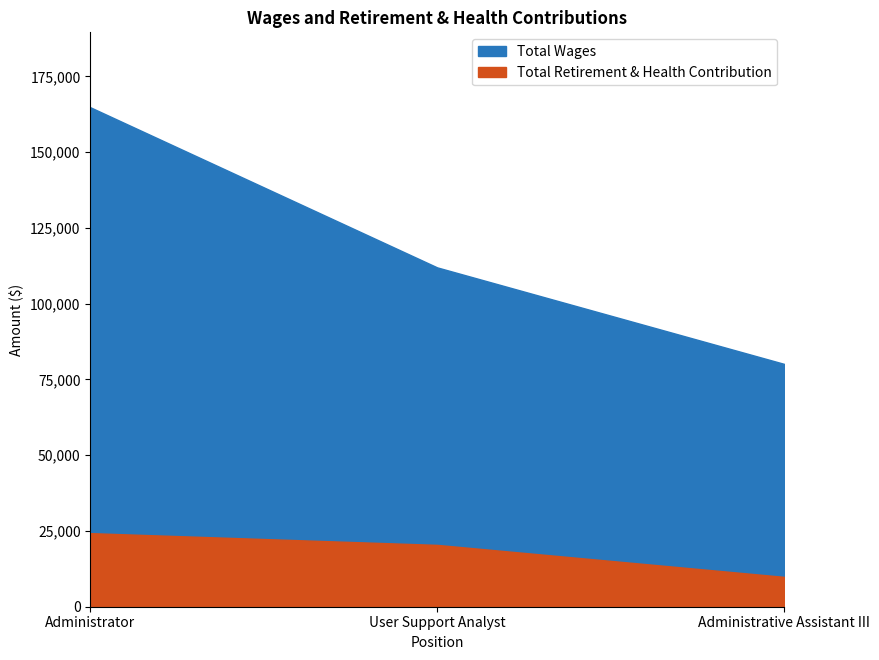

What is the sum of all Total Wages values?

356898